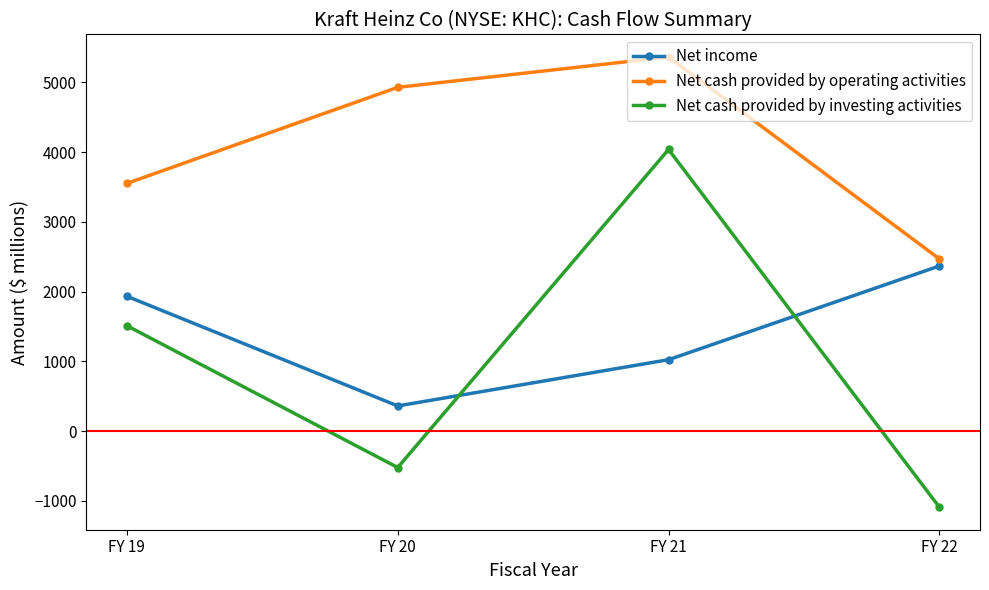

Reading left to right, extract all data points from this chart.

Net income: 1933	361	1024	2368
Net cash provided by operating activities: 3552	4929	5364	2469
Net cash provided by investing activities: 1511	-522	4038	-1091